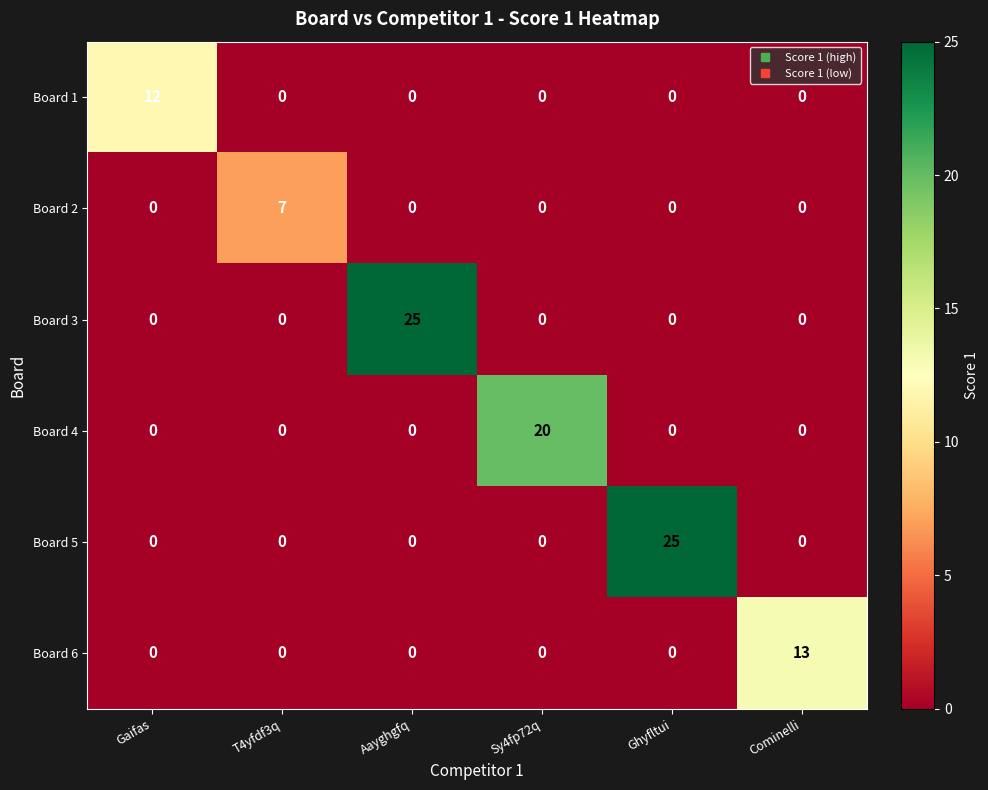

Is it true that Board 6 equals 4 at Aayghgfq?

False